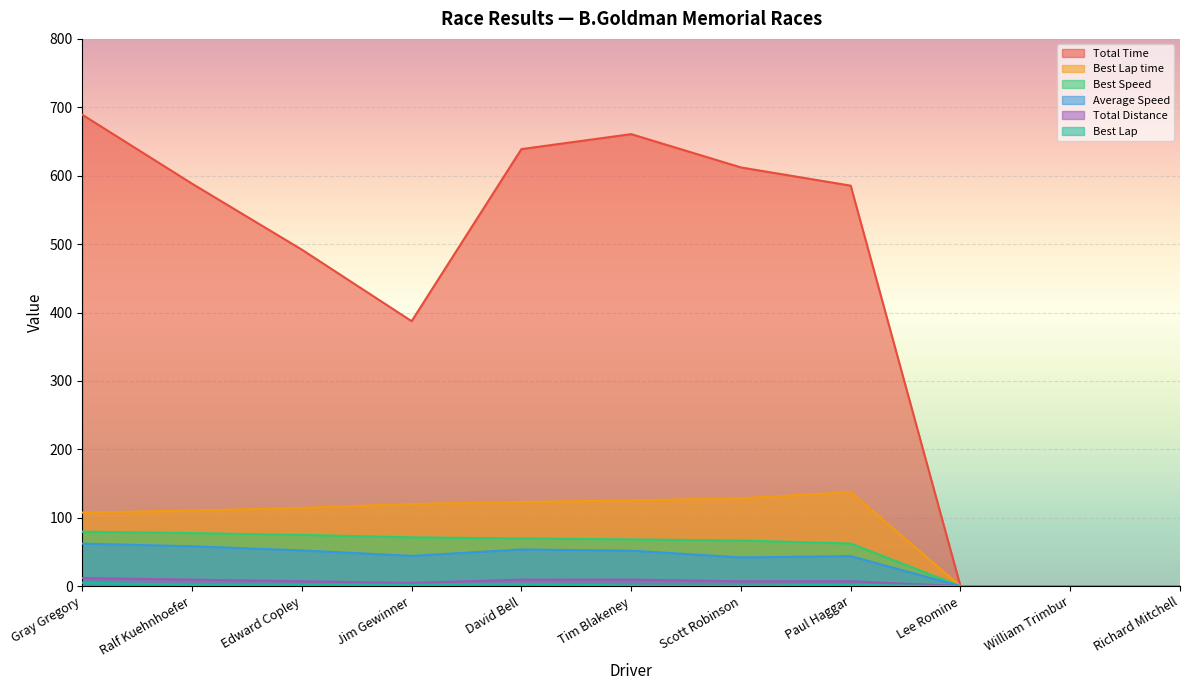

Rank the series at Richard Mitchell from highest to lowest value.

Total Time, Best Lap time, Best Speed, Average Speed, Total Distance, Best Lap